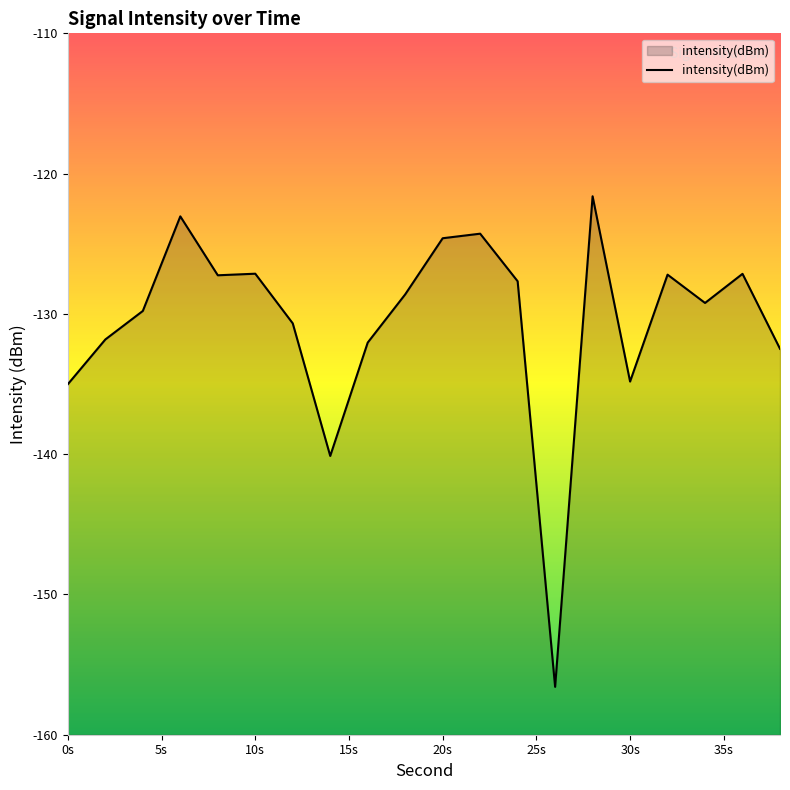

How many series are shown in this chart?

1